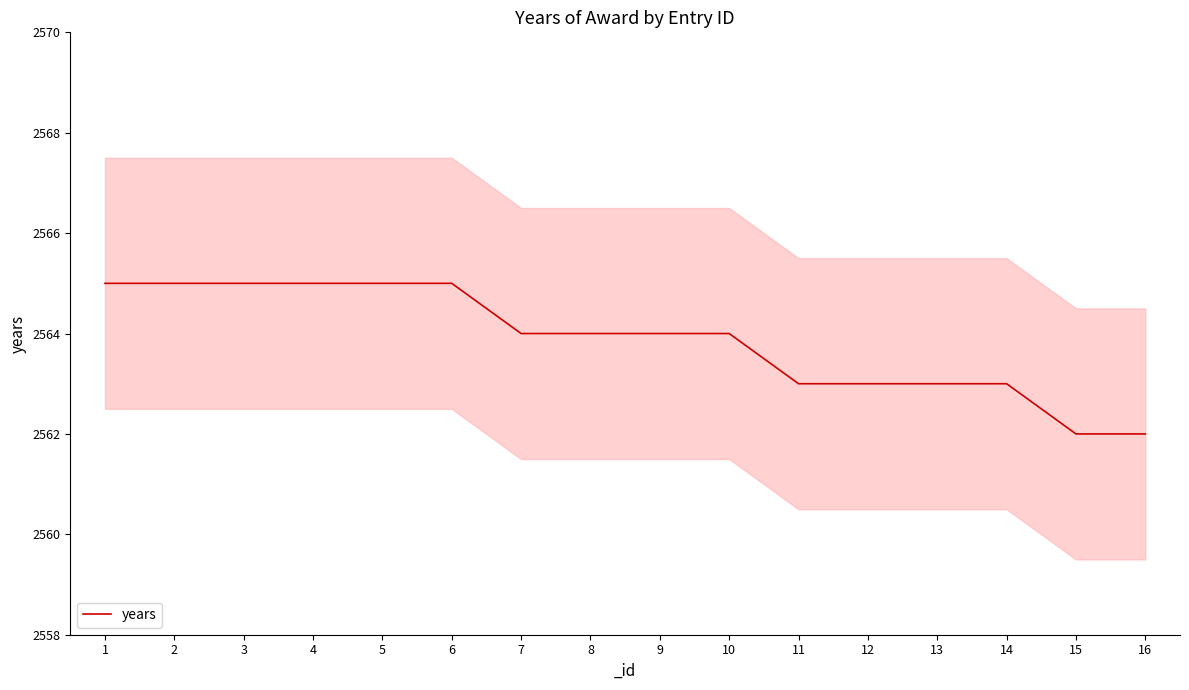

What is the value of the 7th point from the left?

2564